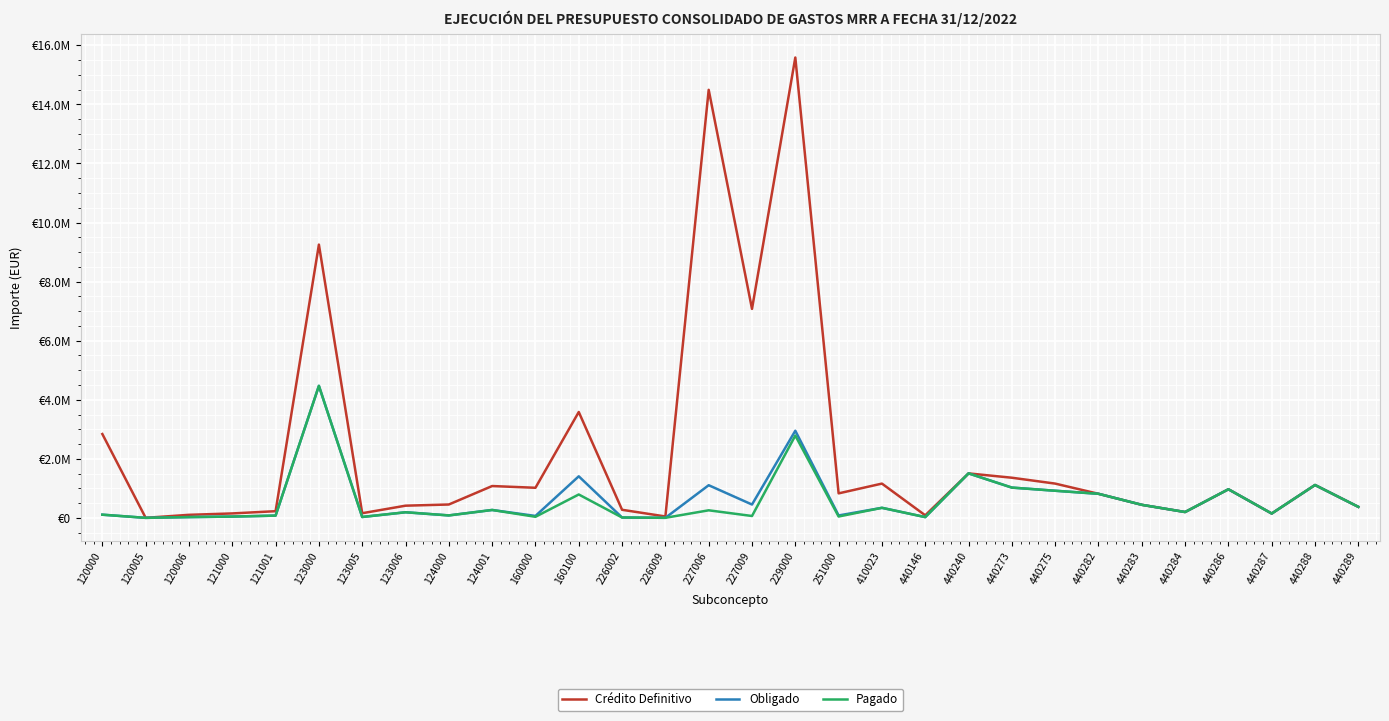

True or false: Obligado and Crédito Definitivo intersect in this chart.

False